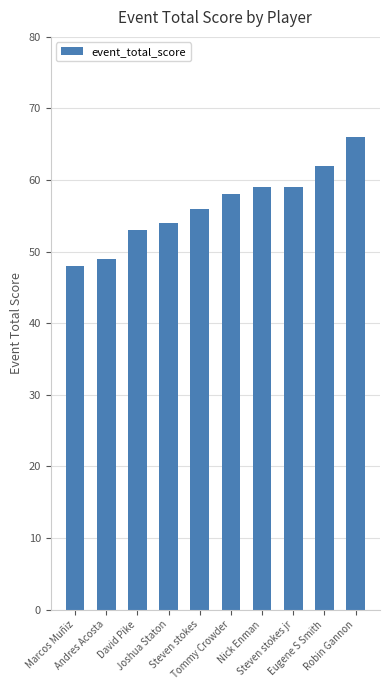

What is the average value?

56